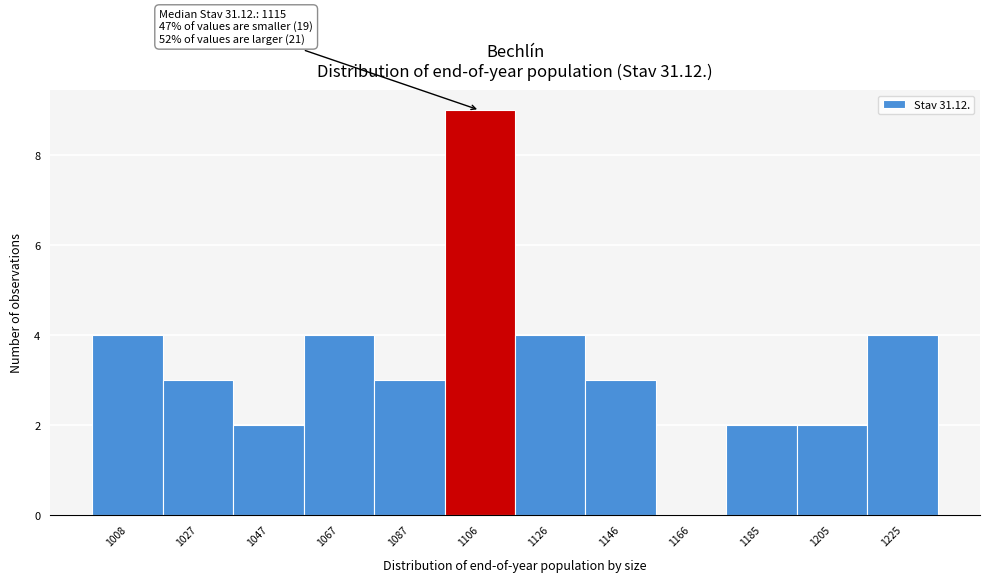

Reading right to left, list all the values displayed in this chart.

1225=4	1205=2	1185=2	1166=0	1146=3	1126=4	1106=9	1087=3	1067=4	1047=2	1027=3	1008=4